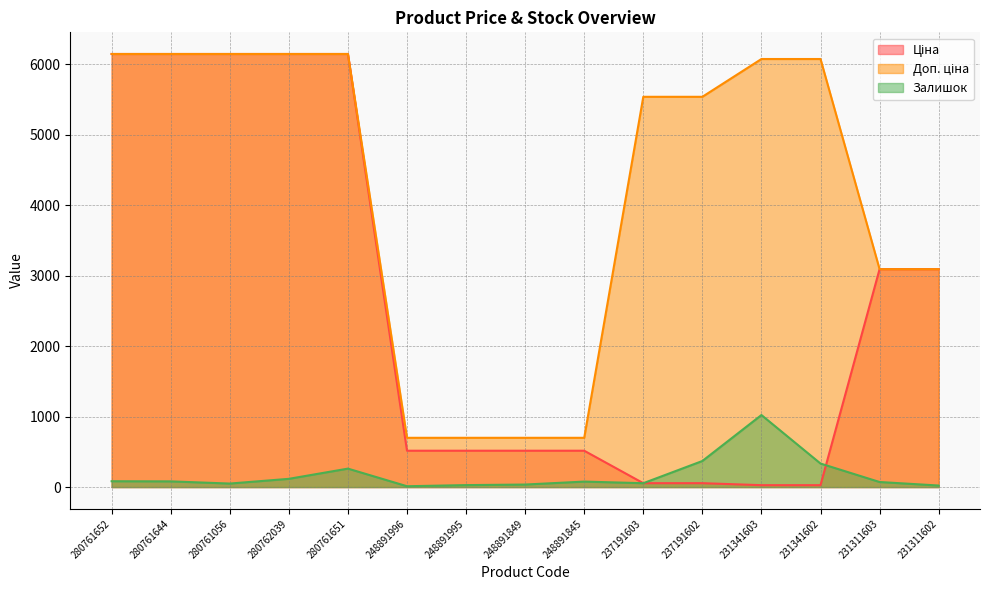

What is the value of the Доп. ціна point at the 5th from the left?

6143.2